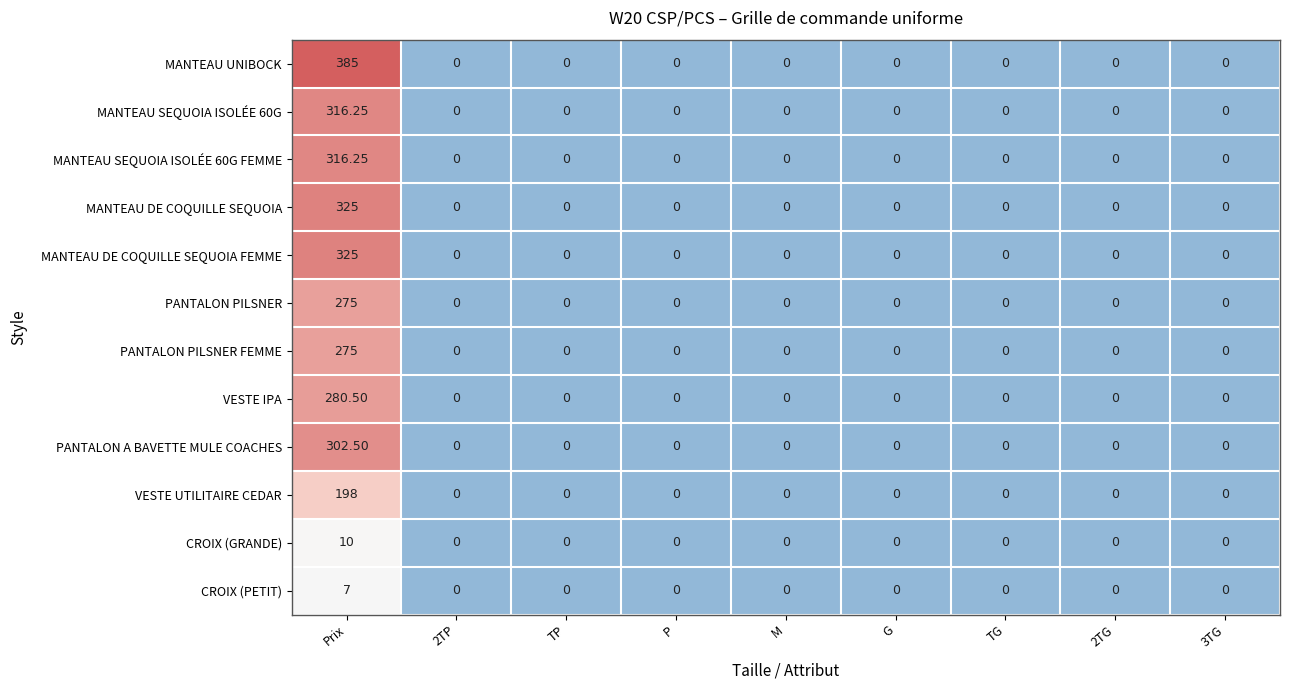

Which series has the largest range (max minus min)?

MANTEAU UNIBOCK